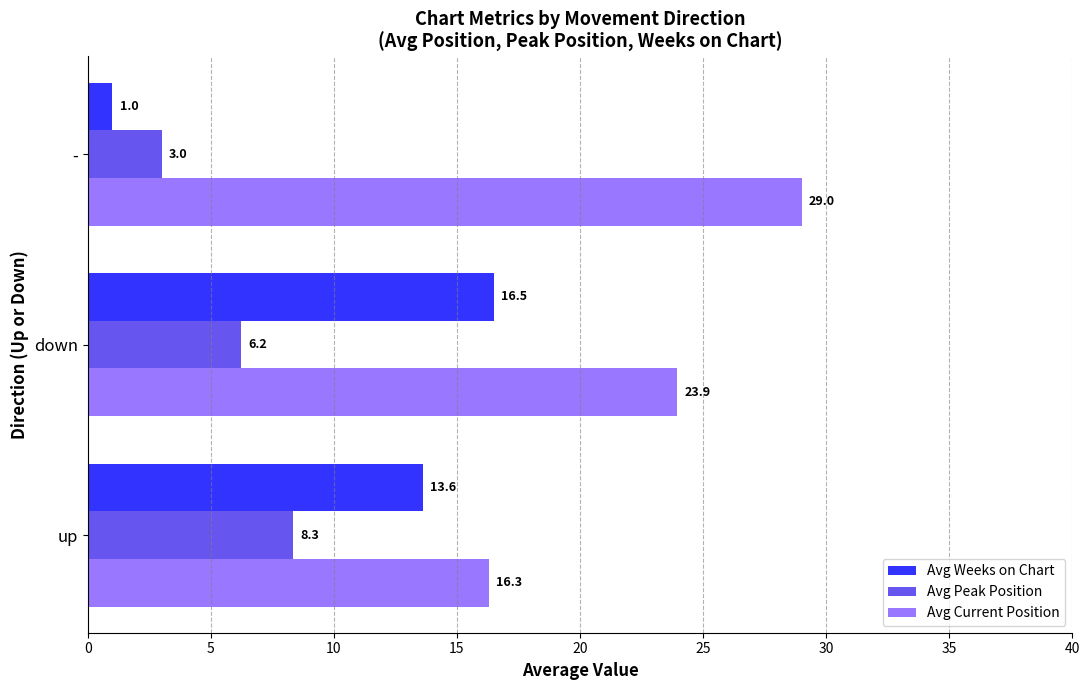

At how many categories does at least one series exceed 12?

3